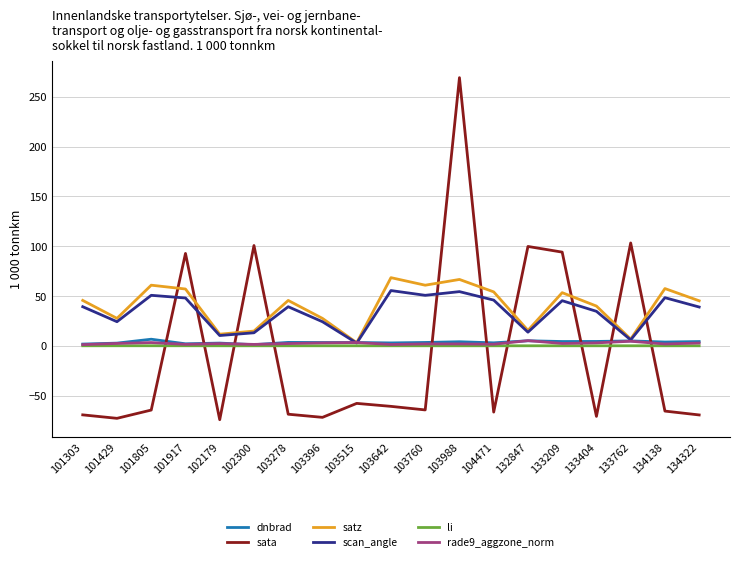

What is the greatest value displayed?

269.4